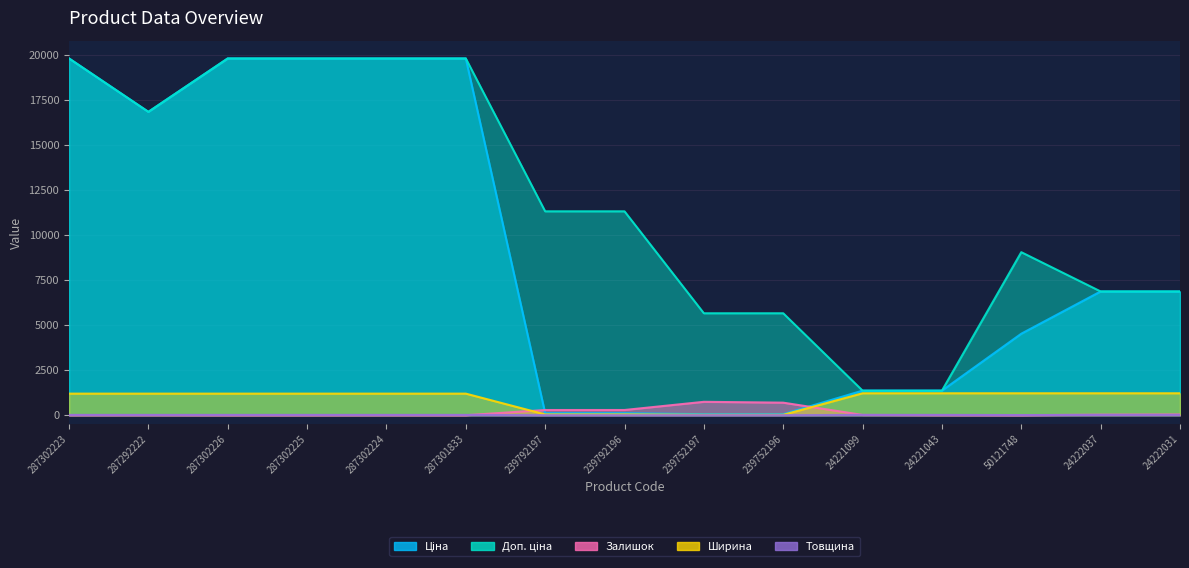

True or false: Доп. ціна and Товщина cross at least once.

False